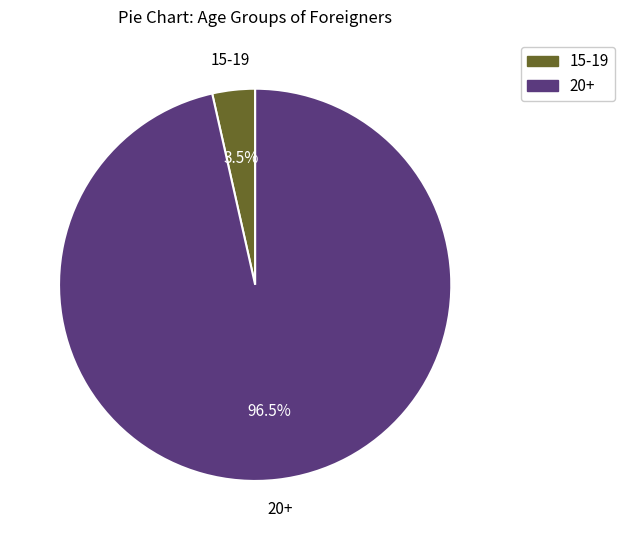

Is there any slice that represents more than half of the pie?

Yes